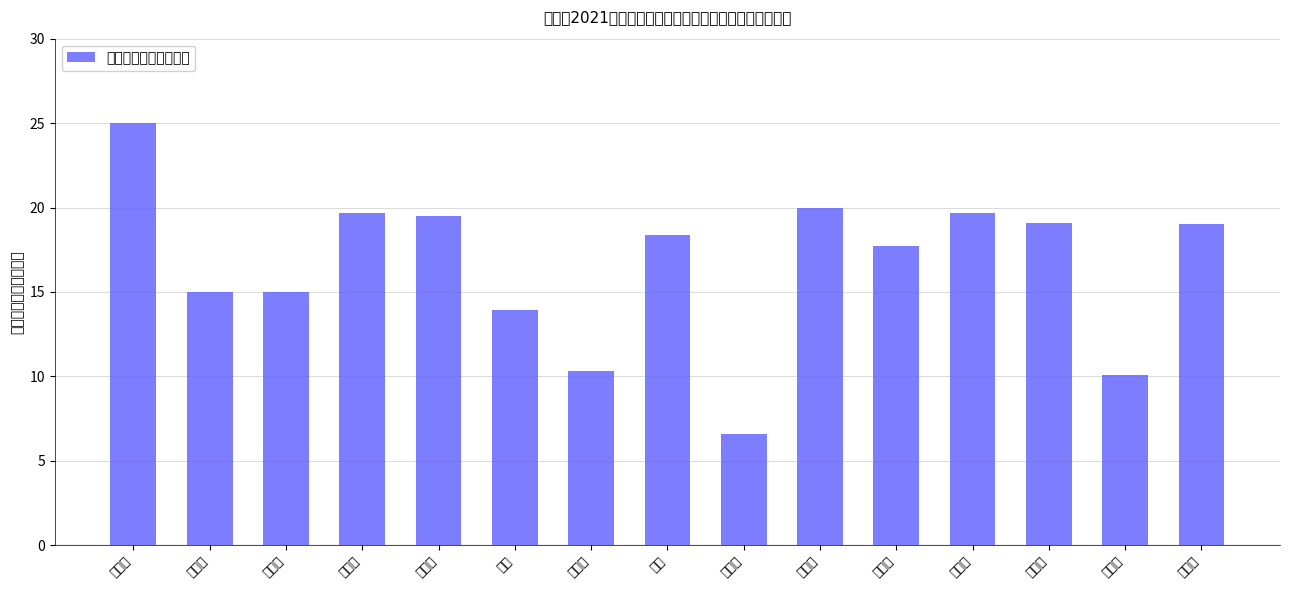

How many bars are there in total?

15